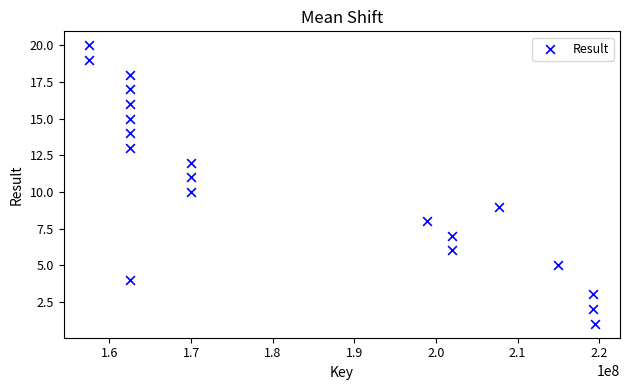

What is the range of X values (max minus min)?

61961933